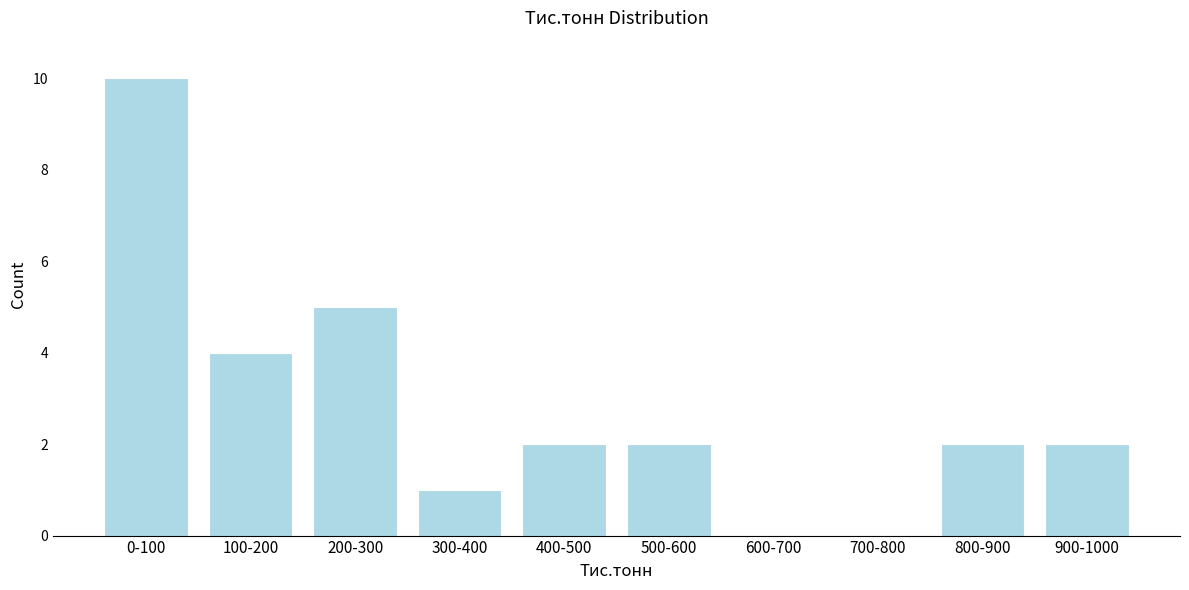

Reading right to left, extract all data points from this chart.

900-1000=2	800-900=2	700-800=0	600-700=0	500-600=2	400-500=2	300-400=1	200-300=5	100-200=4	0-100=10